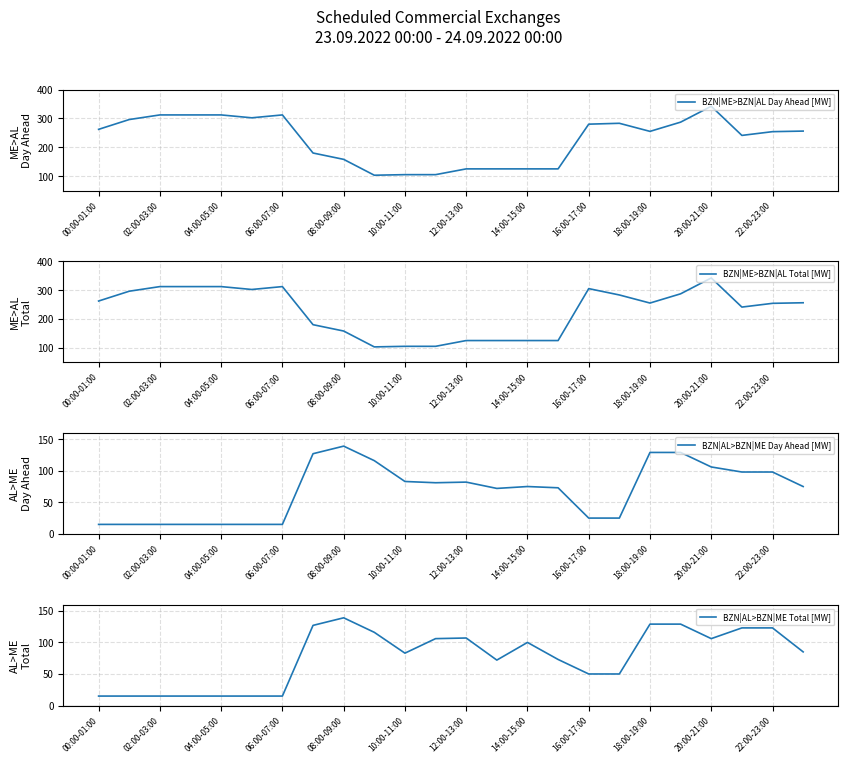

At which label does BZN|ME>BZN|AL Day Ahead [MW] reach its peak?

20:00-21:00